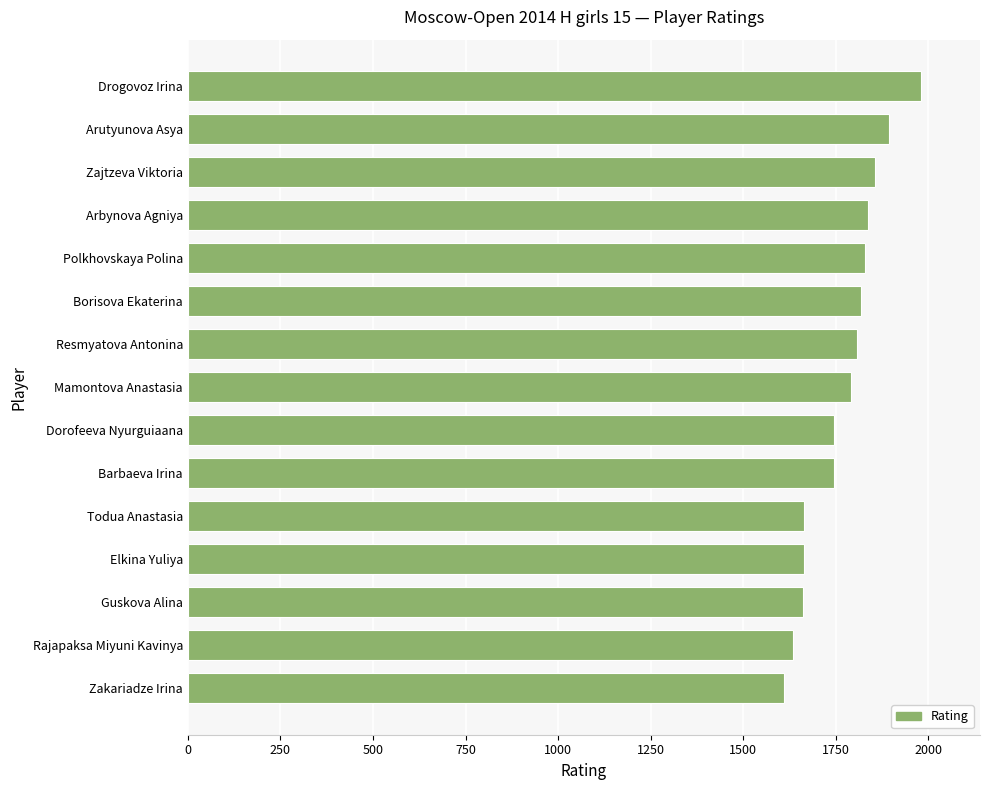

Between Guskova Alina and Dorofeeva Nyurguiaana, which is larger?

Dorofeeva Nyurguiaana